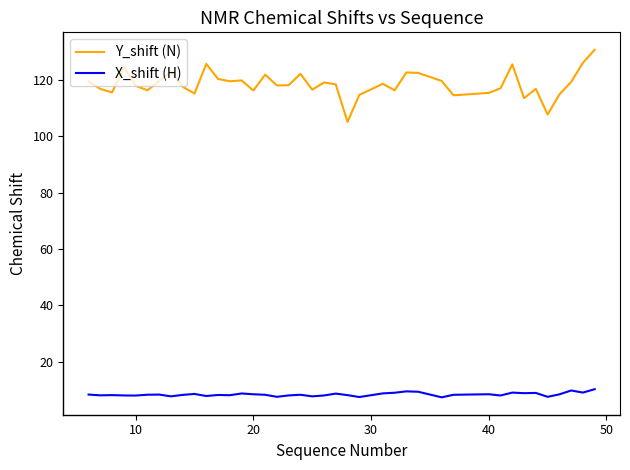

List the series in order of their overall mean, highest first.

Y_shift (N), X_shift (H)